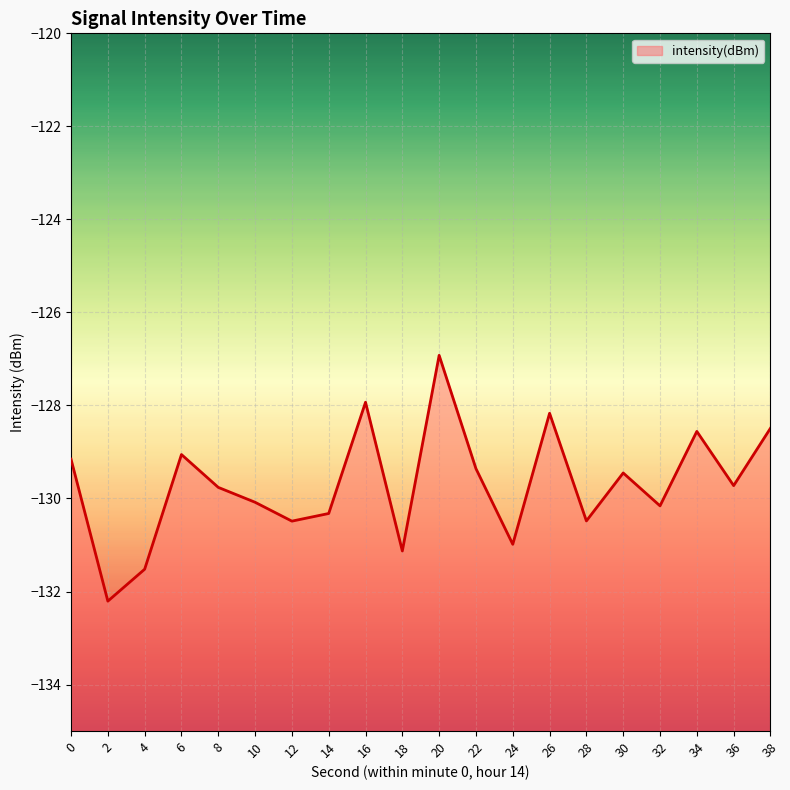

True or false: the data shows -132.2 at 2.

True